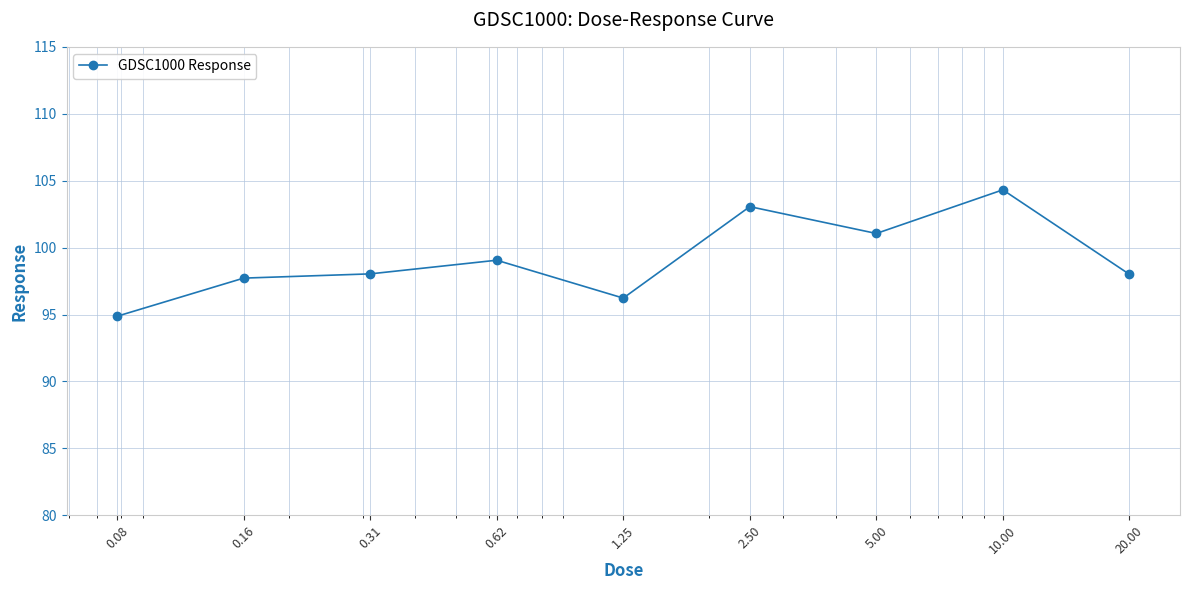

Reading left to right, transcribe all the data shown in this chart.

94.9	97.7	98.0	99.1	96.2	103.1	101.1	104.3	98.0